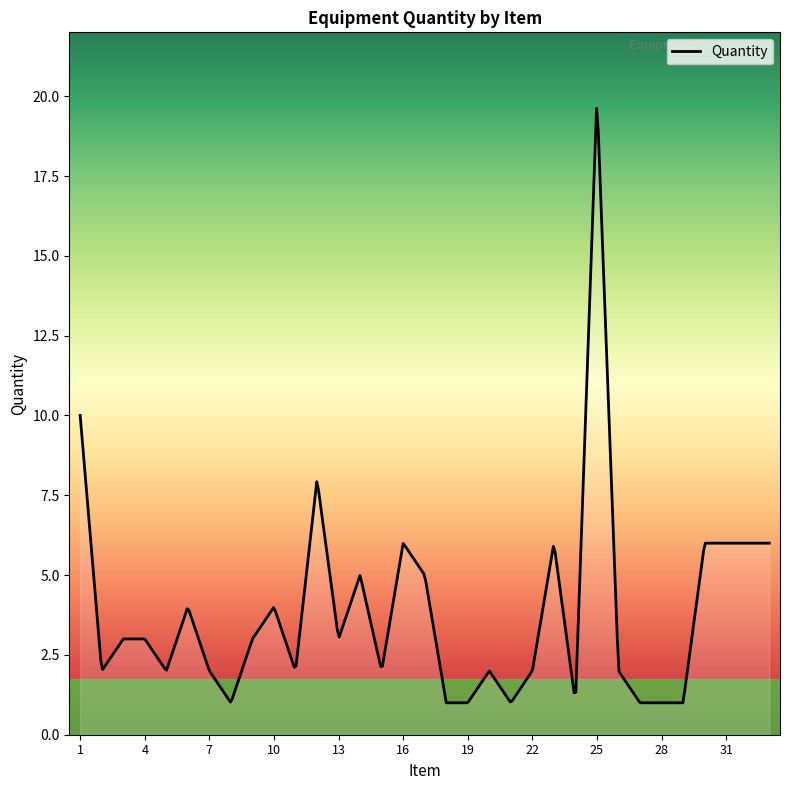

Does the chart display data point markers on the line(s)?

No